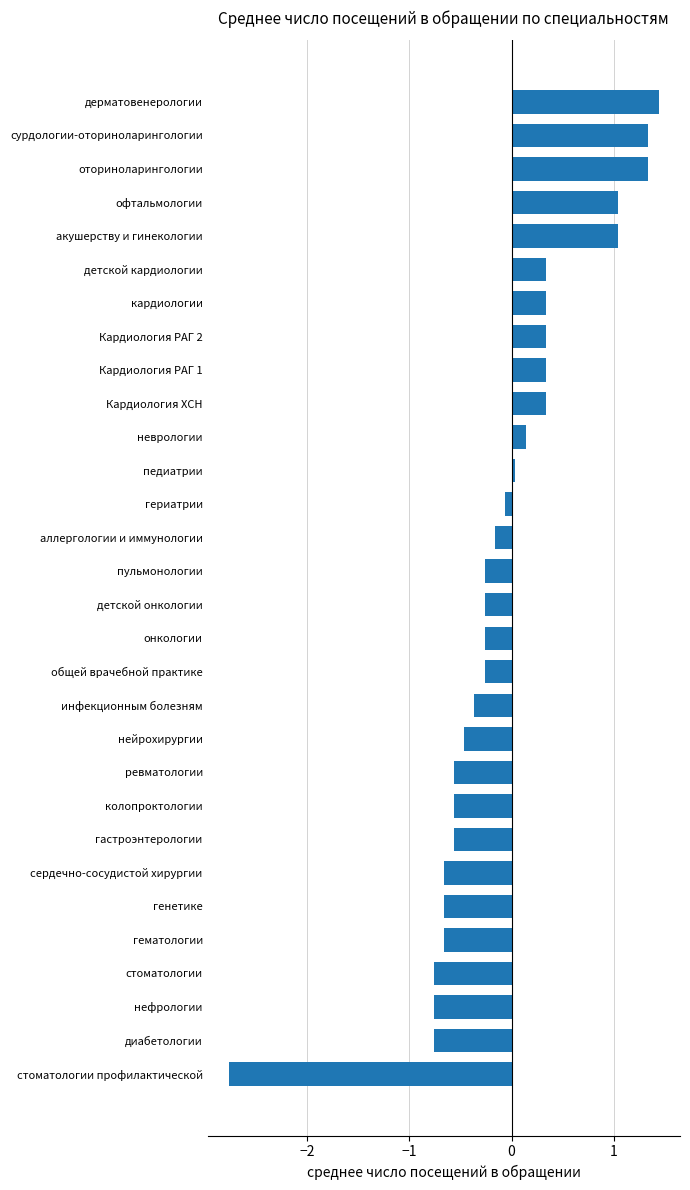

Is it true that the value at нейрохирургии is -0.7?

False